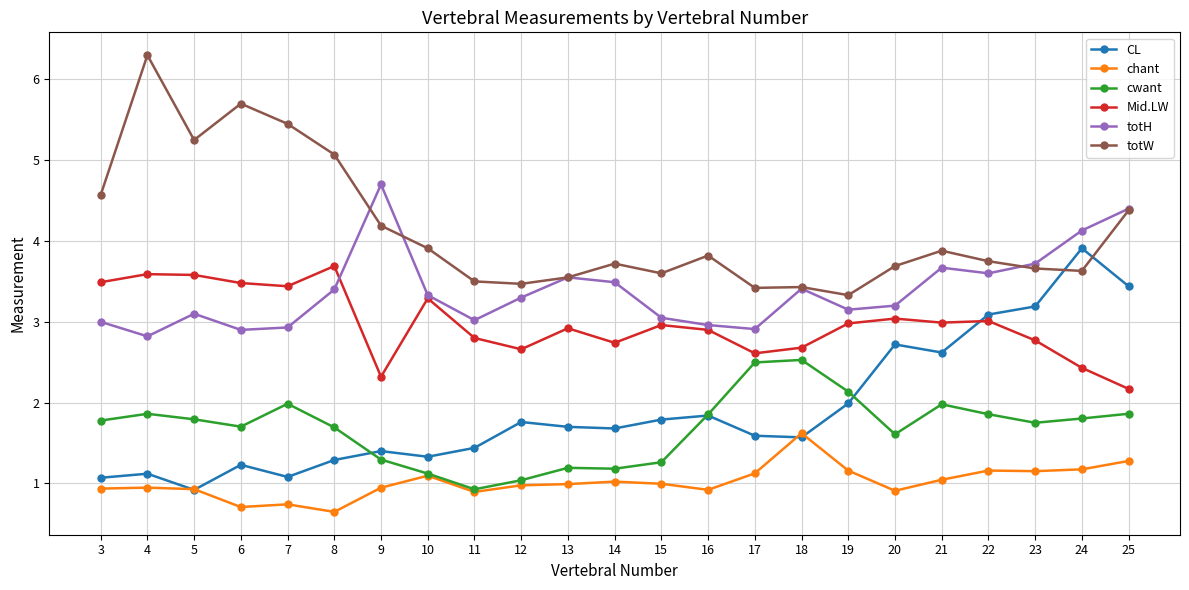

At how many categories does at least one series exceed 1?

23